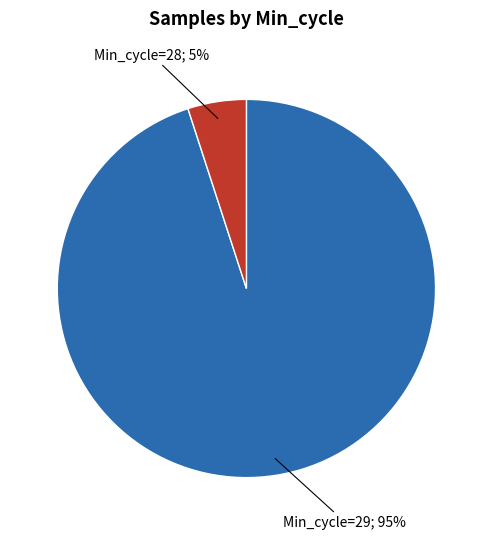

To the nearest percent, what is the average slice percentage?

50%